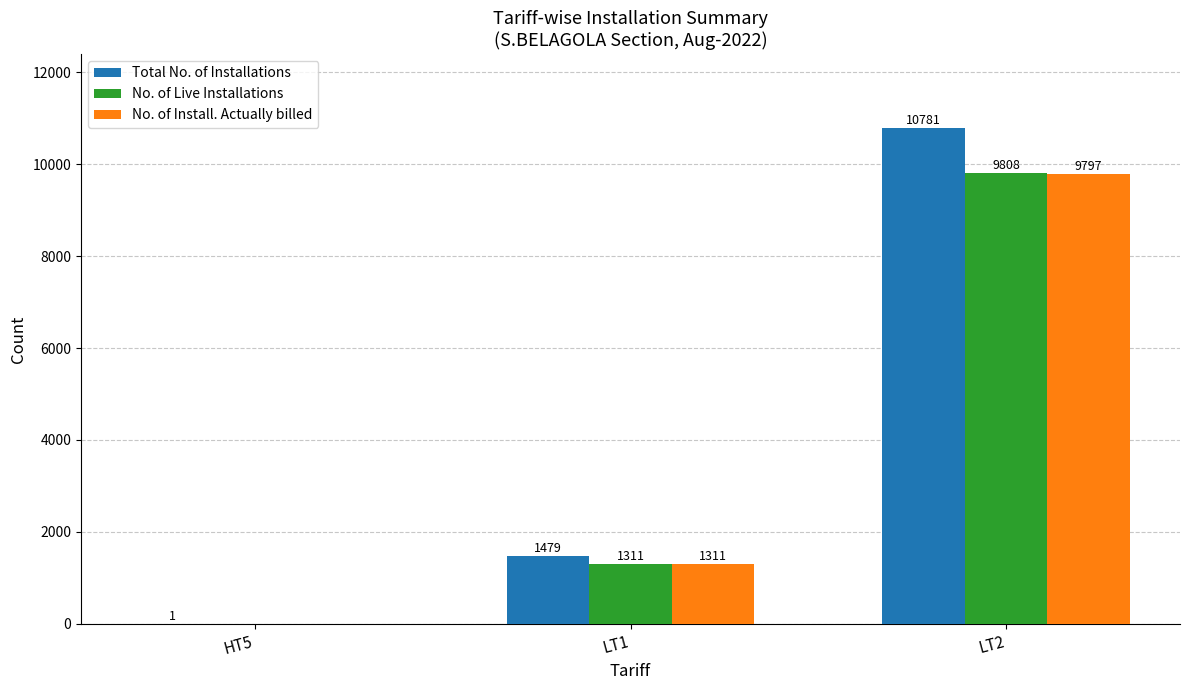

Which series has the largest total across all categories?

Total No. of Installations